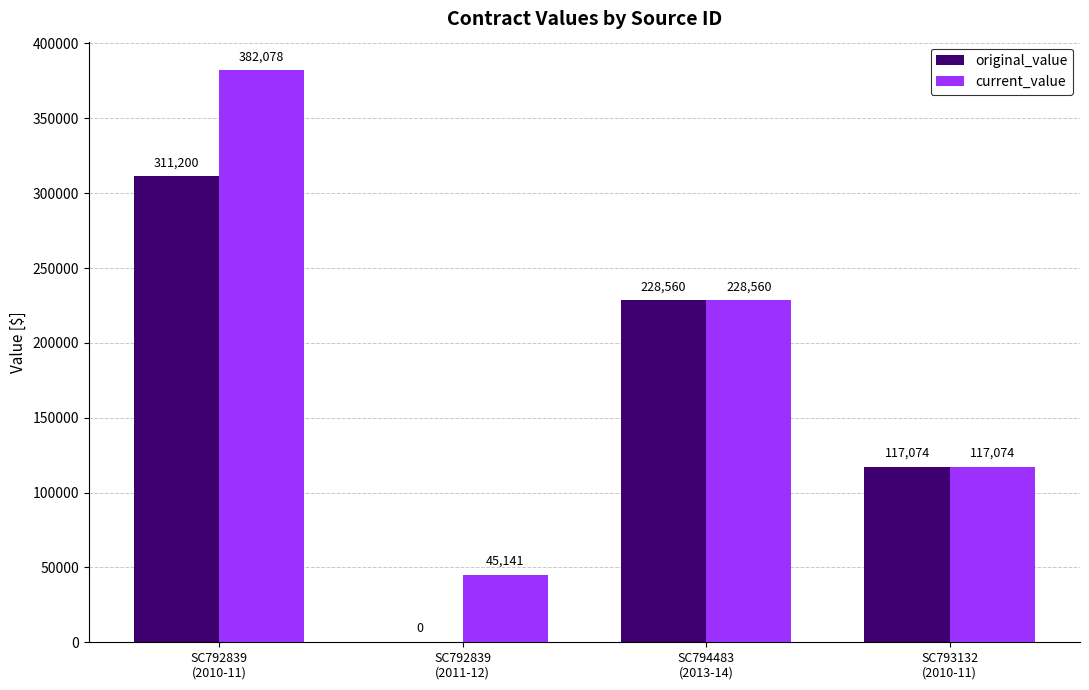

What is the total value across all series at SC792839
(2011-12)?

45140.6